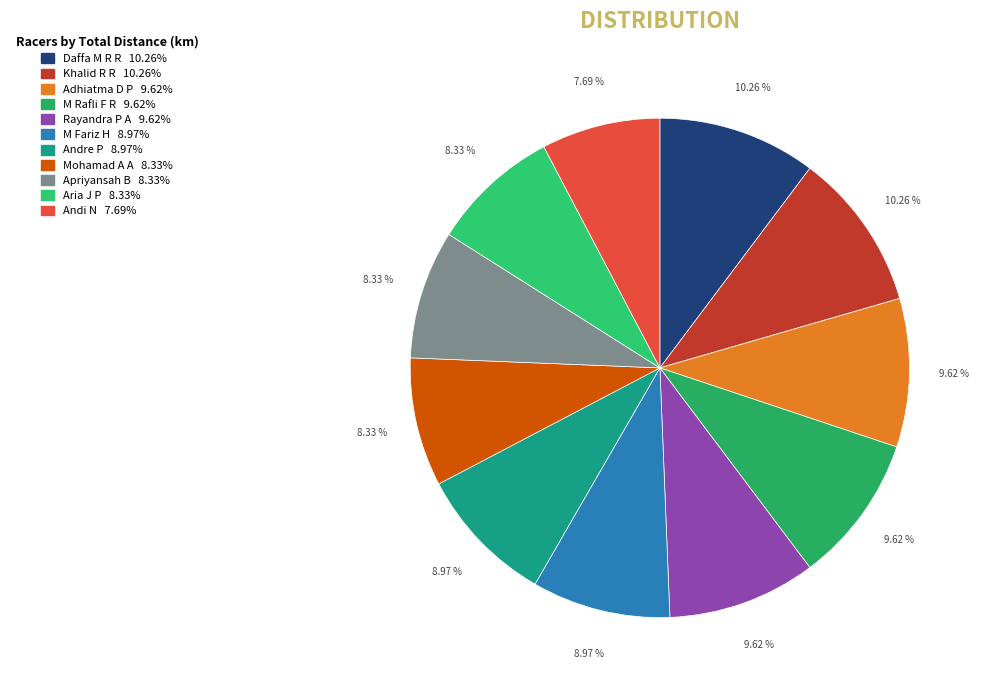

Count the number of slices in the pie.

11